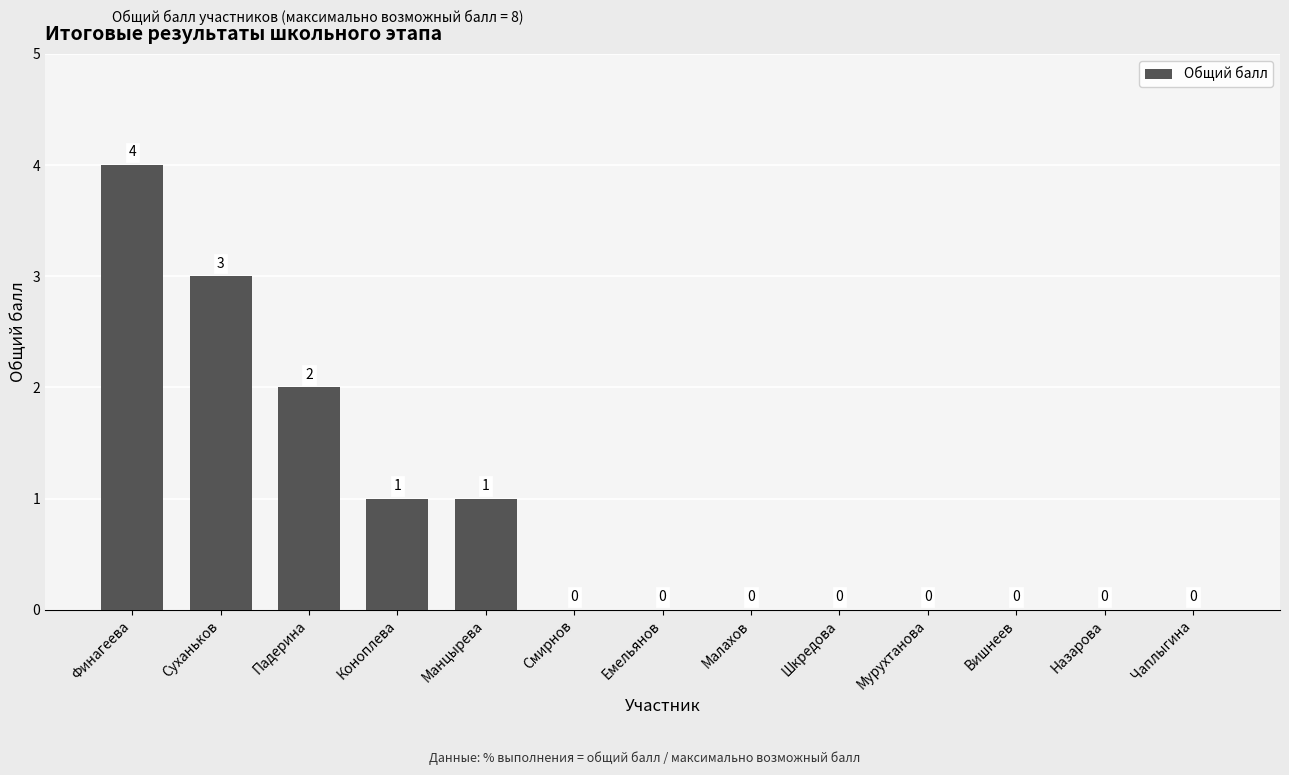

What is the change in value from Манцырева to Шкредова?

-1